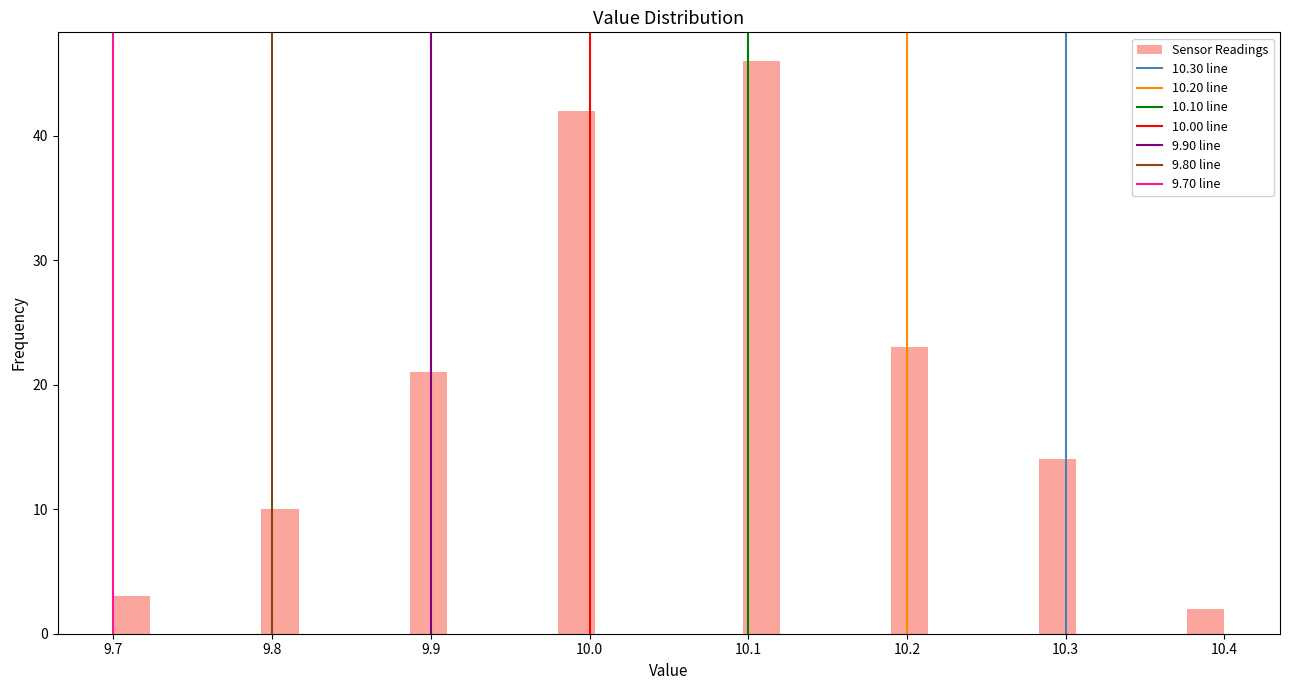

Around what value on the x-axis is the tallest bar? Give the approximate position of its centre, as read against the axis.

10.11